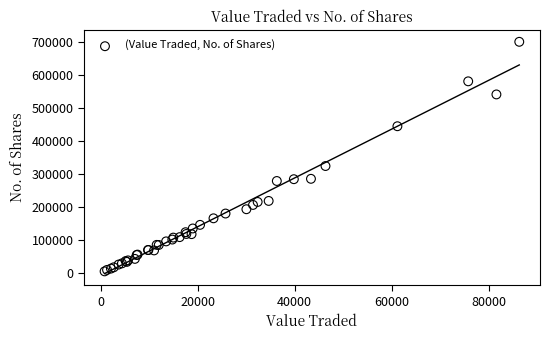

What Y value in the scatter plot is closest to 352979?

324426